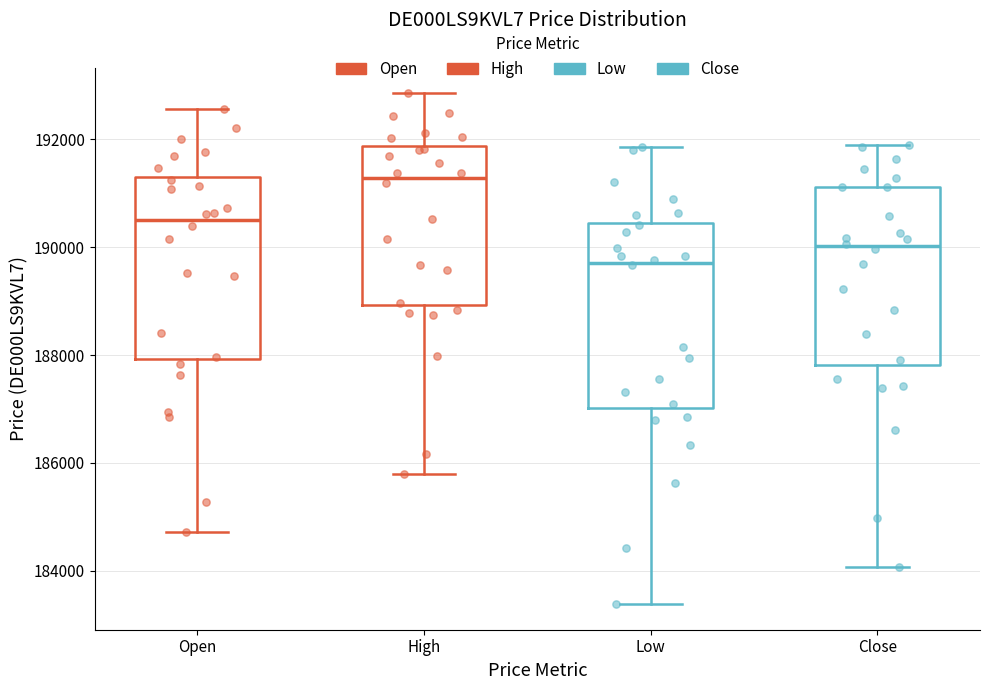

Which box's median line is the highest?

High